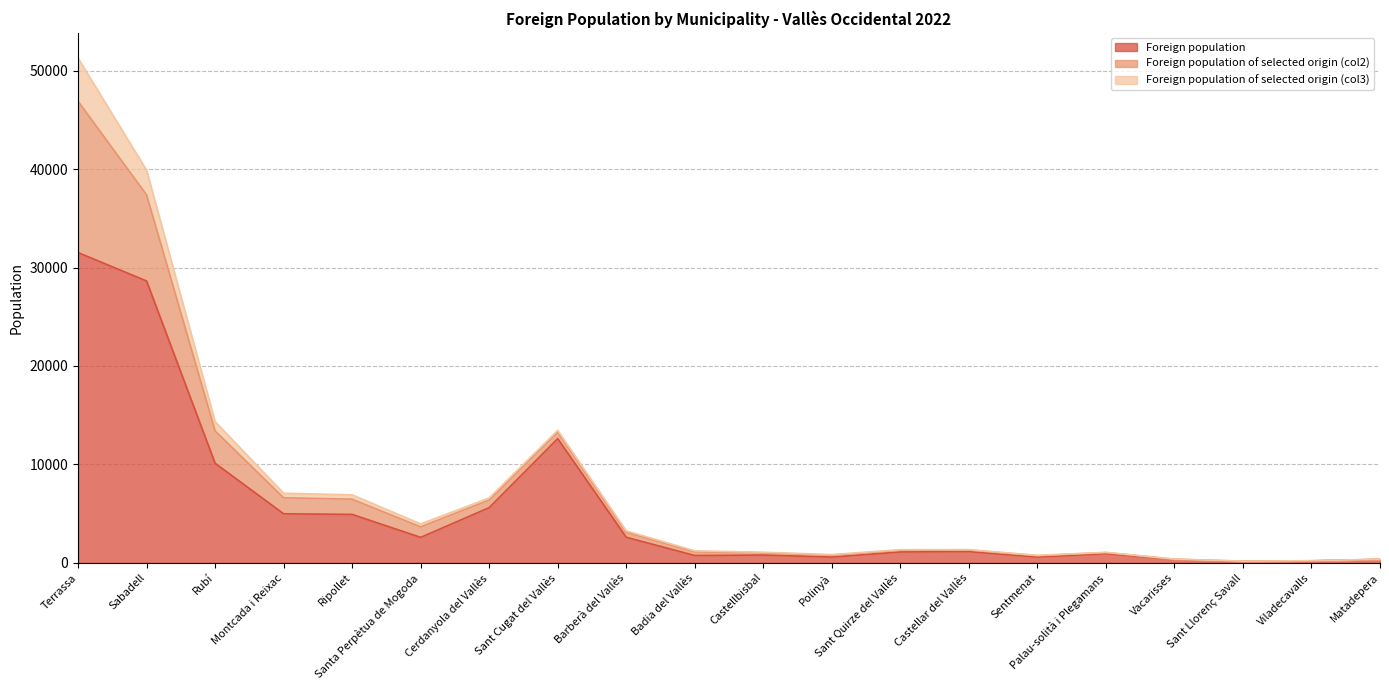

What is the difference between the Foreign population of selected origin (col2) values at Castellar del Vallès and Sant Llorenç Savall?

129